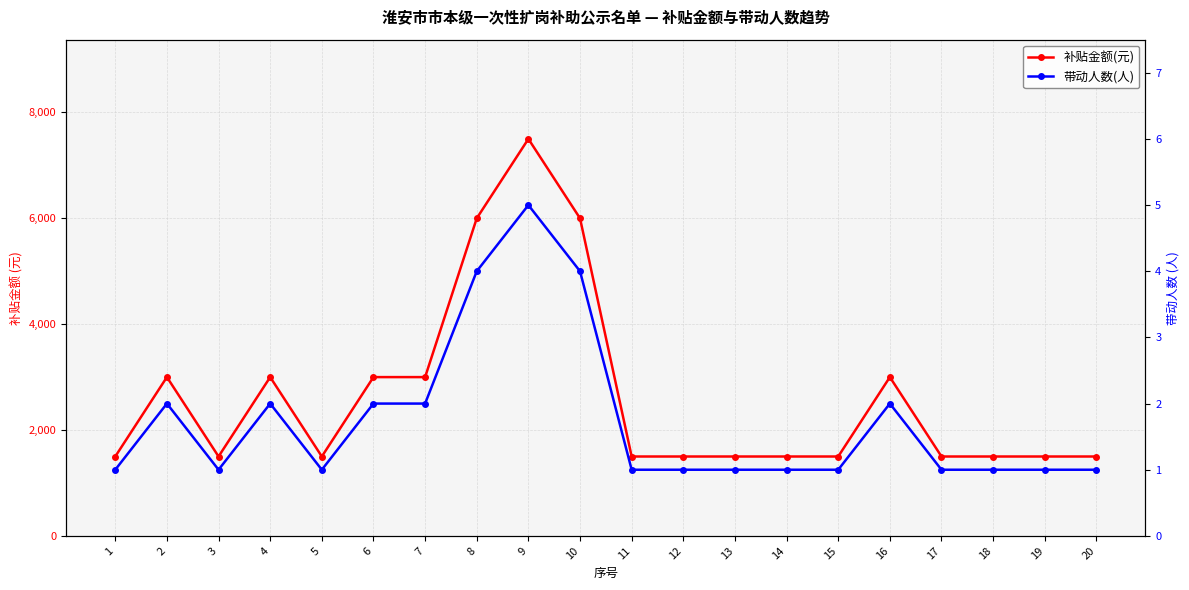

Reading left to right, what are all the values shown in this chart?

补贴金额(元): 1=1500	2=3000	3=1500	4=3000	5=1500	6=3000	7=3000	8=6000	9=7500	10=6000	11=1500	12=1500	13=1500	14=1500	15=1500	16=3000	17=1500	18=1500	19=1500	20=1500
带动人数(人): 1=1	2=2	3=1	4=2	5=1	6=2	7=2	8=4	9=5	10=4	11=1	12=1	13=1	14=1	15=1	16=2	17=1	18=1	19=1	20=1